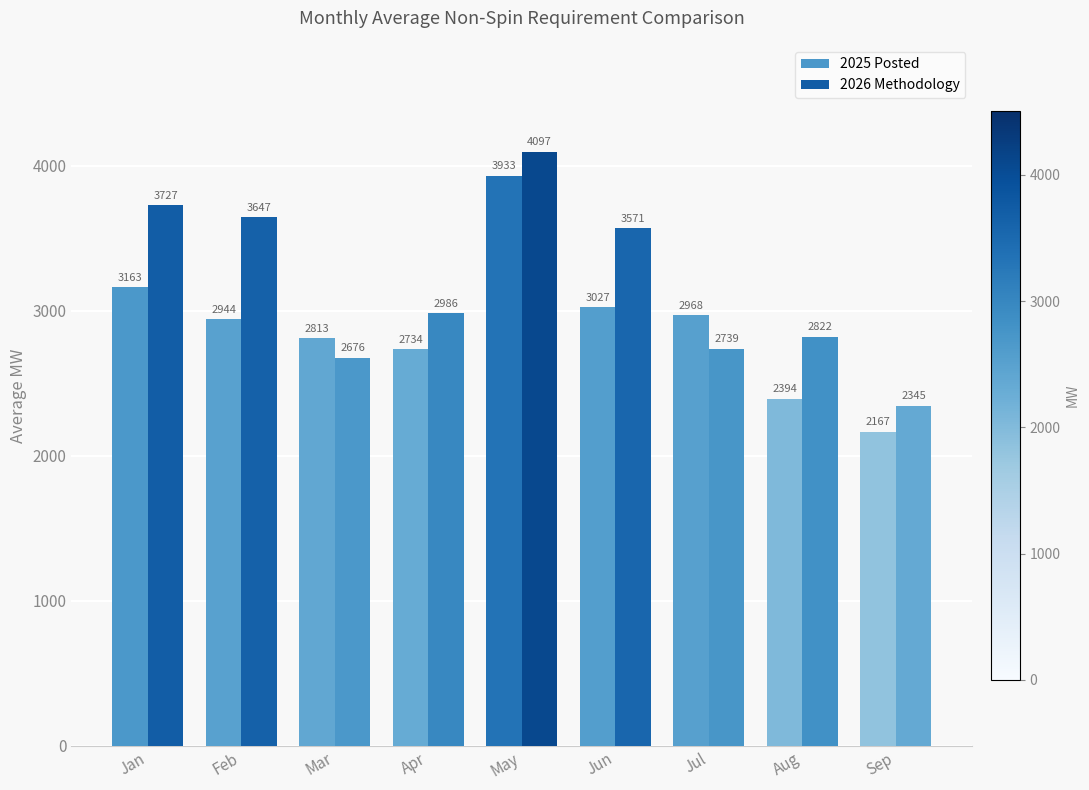

Does the chart contain any negative values?

No